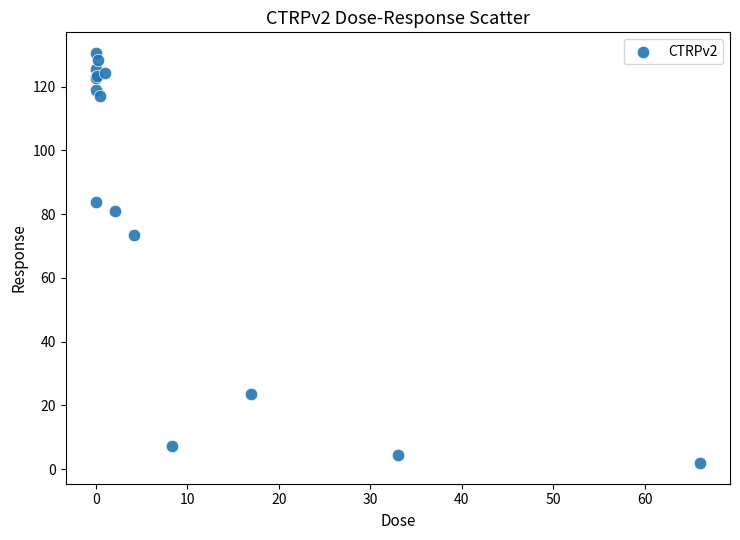

What Y value in the scatter plot is closest to 66?

73.5